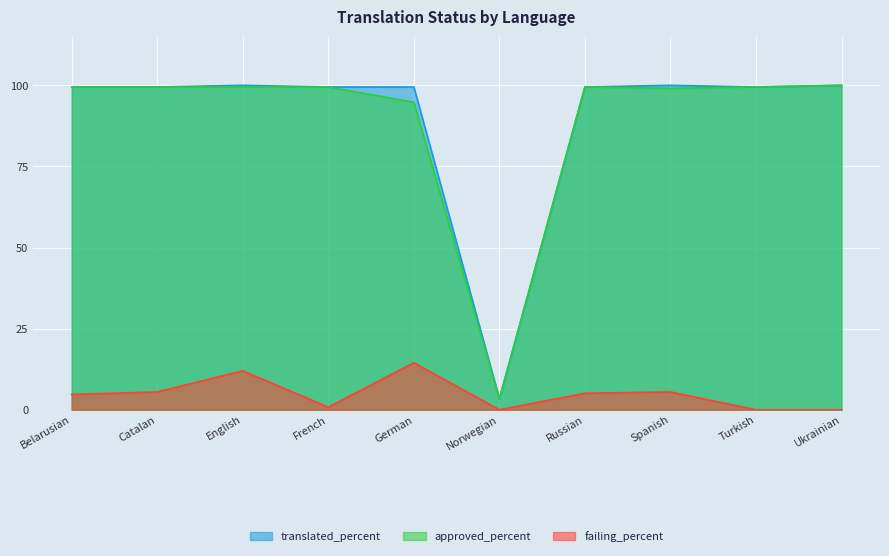

At which category does approved_percent reach its first local valley?

Norwegian